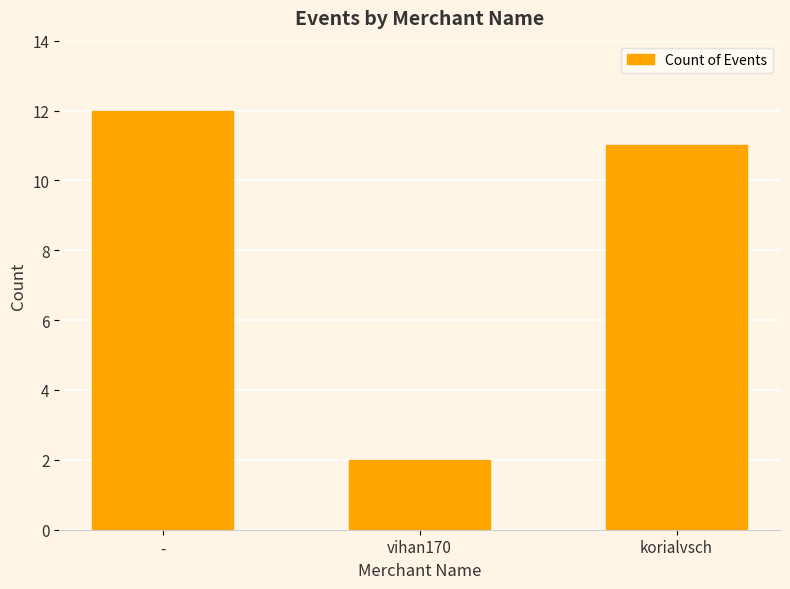

What is the average value?

8